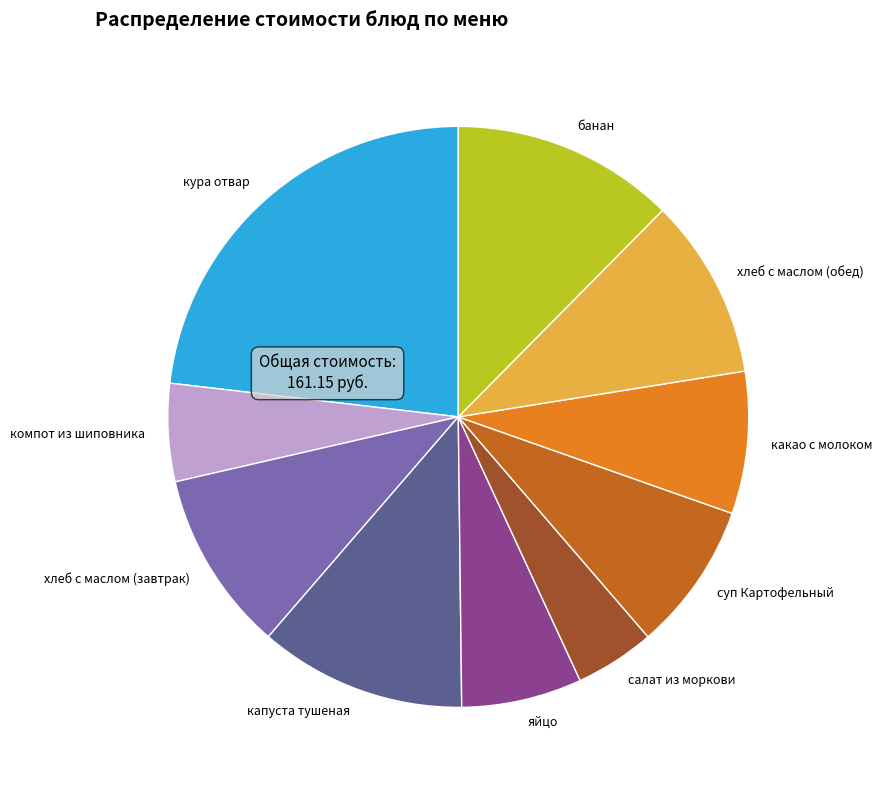

The суп Картофельный slice represents 14% of the pie. True or false?

False